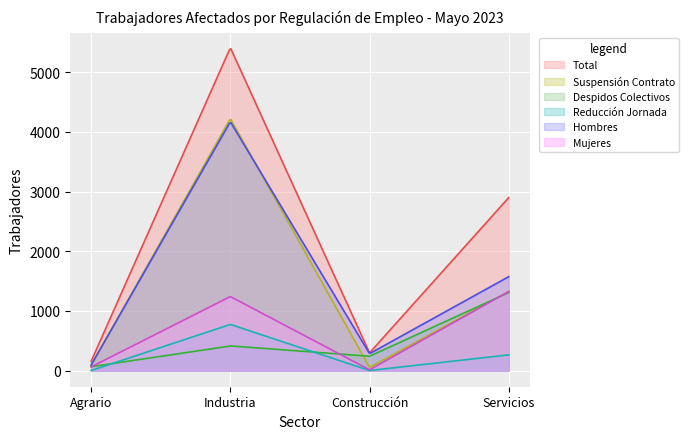

At which category does the chart reach its peak across all series?

Industria